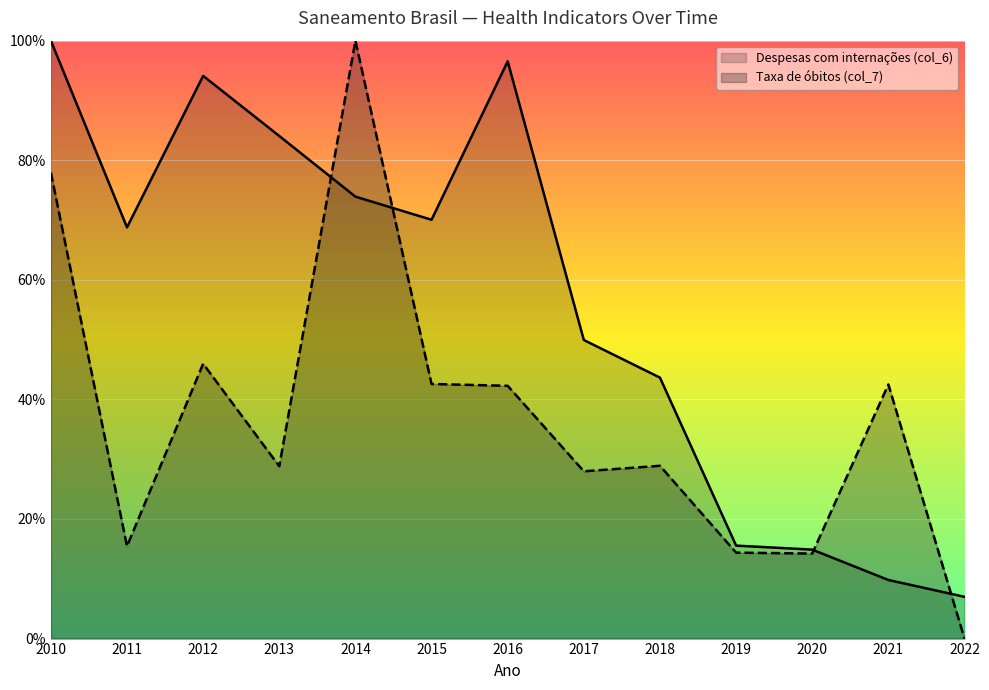

The value of Despesas com internações (col_6) at 2021 is 0.1. True or false?

True